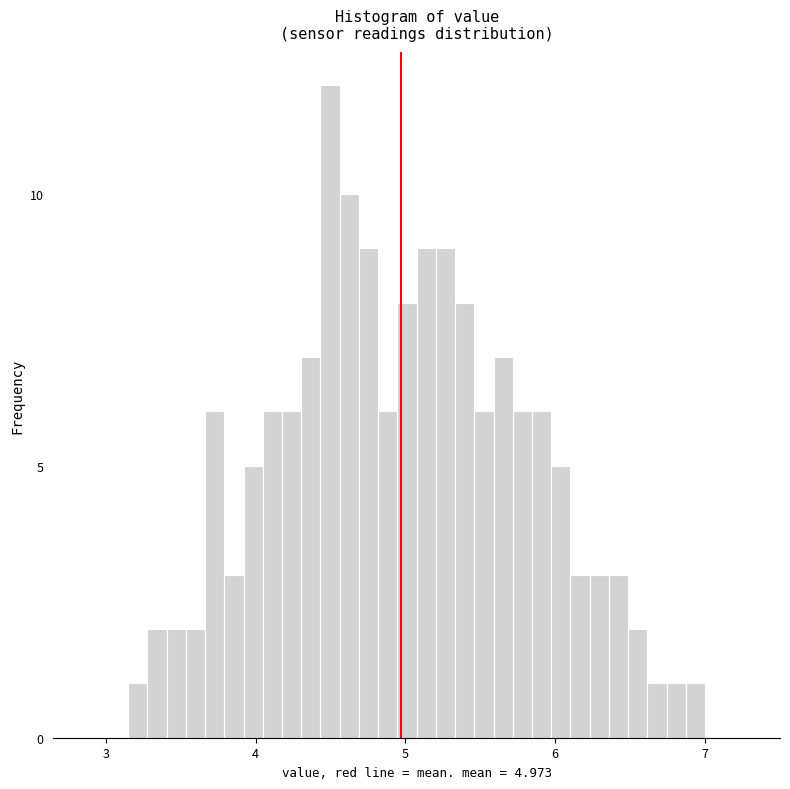

Read against the x-axis, roughly where is the centre of the tallest bar?

4.5